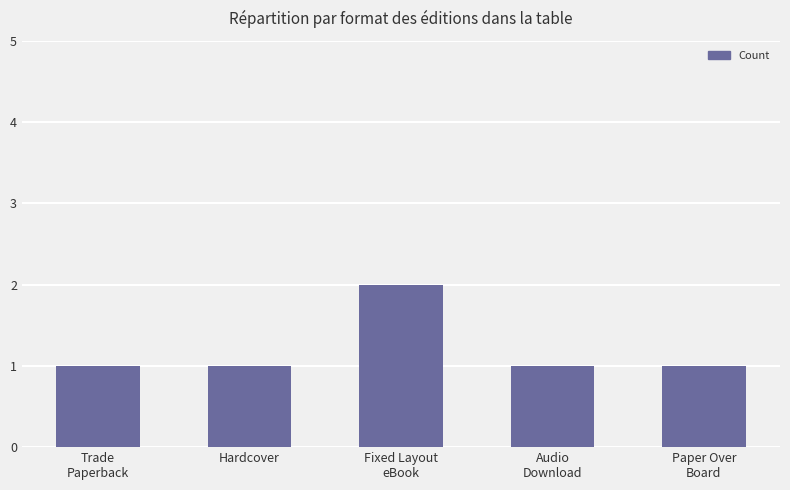

What is the label of the 3rd bar from the left?

Fixed Layout
eBook